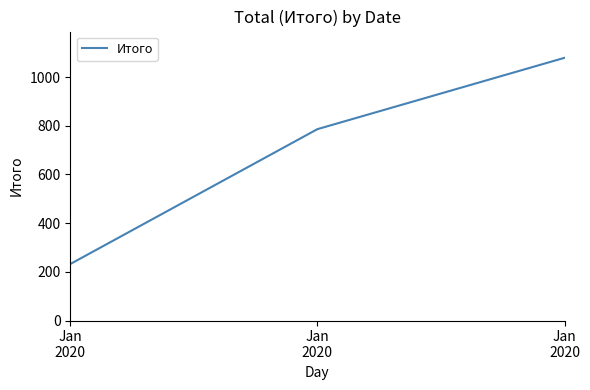

Count the number of categories in the chart.

3